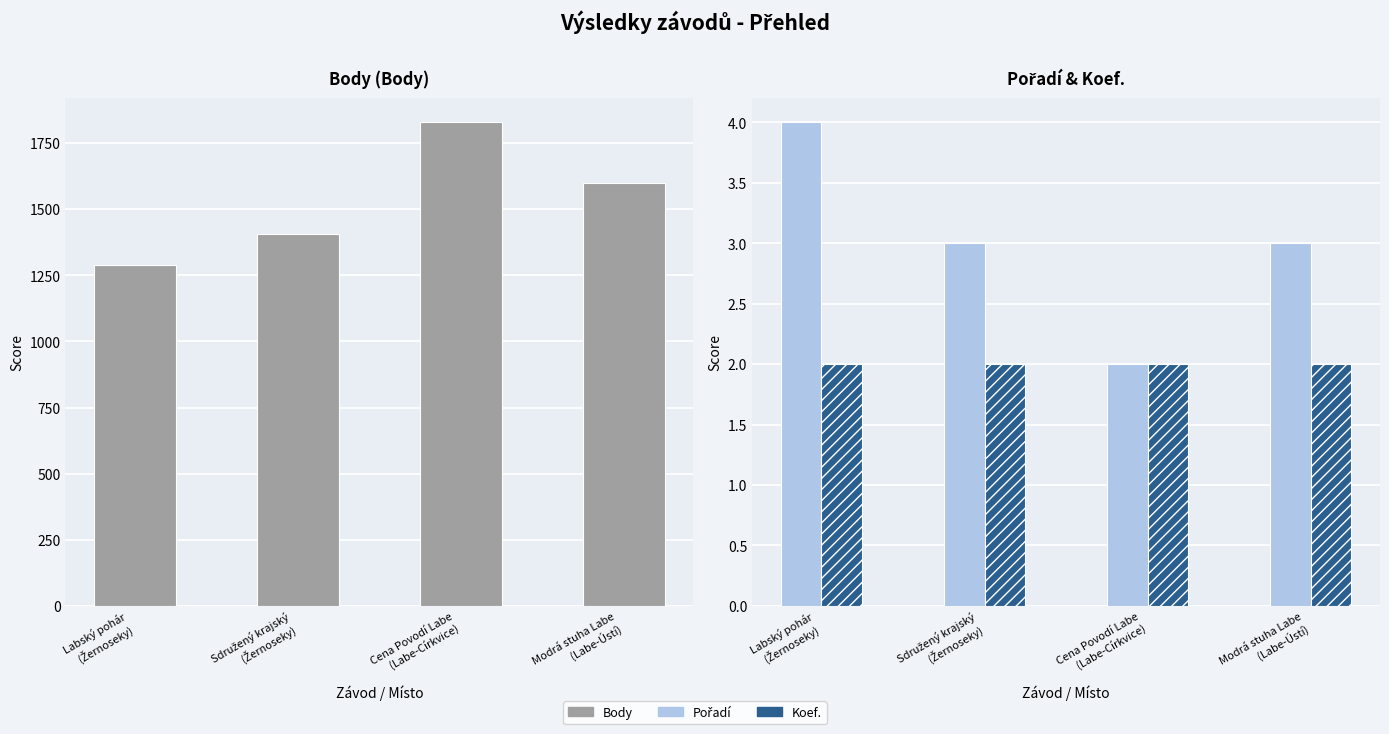

The value of Body at Sdružený krajský
(Žernoseky) is 1406. True or false?

True